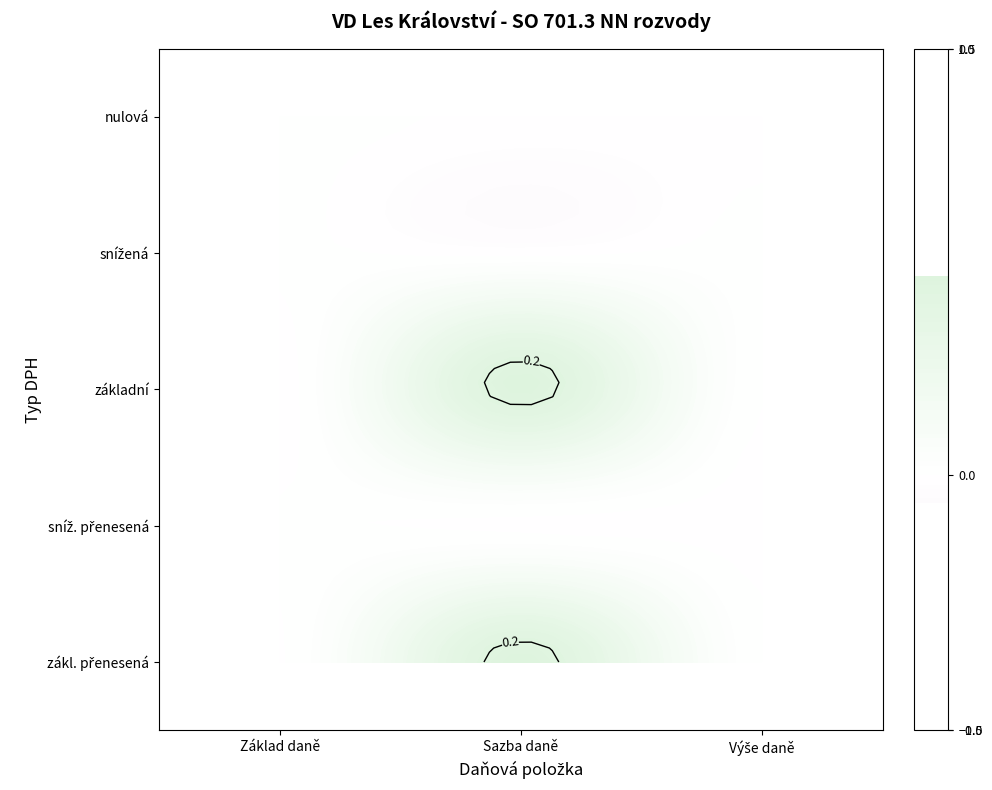

The value of zákl. přenesená at zákl. přenesená is 0.1. True or false?

False